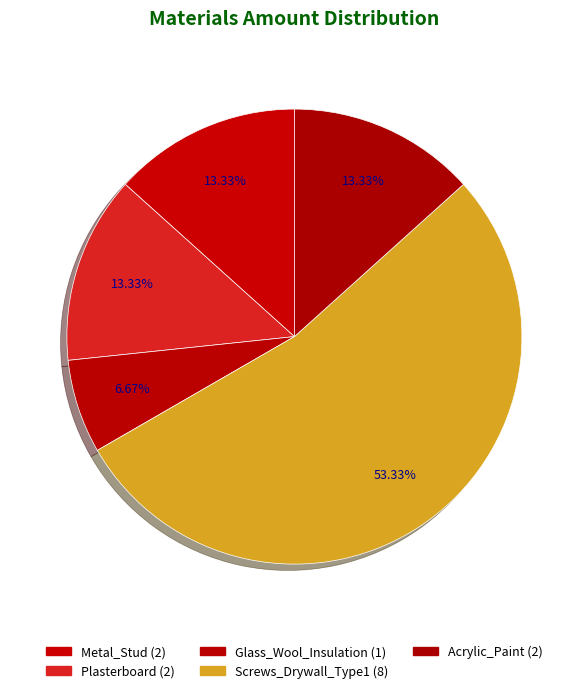

What percentage is the Screws_Drywall_Type1 slice, to the nearest percent?

53%